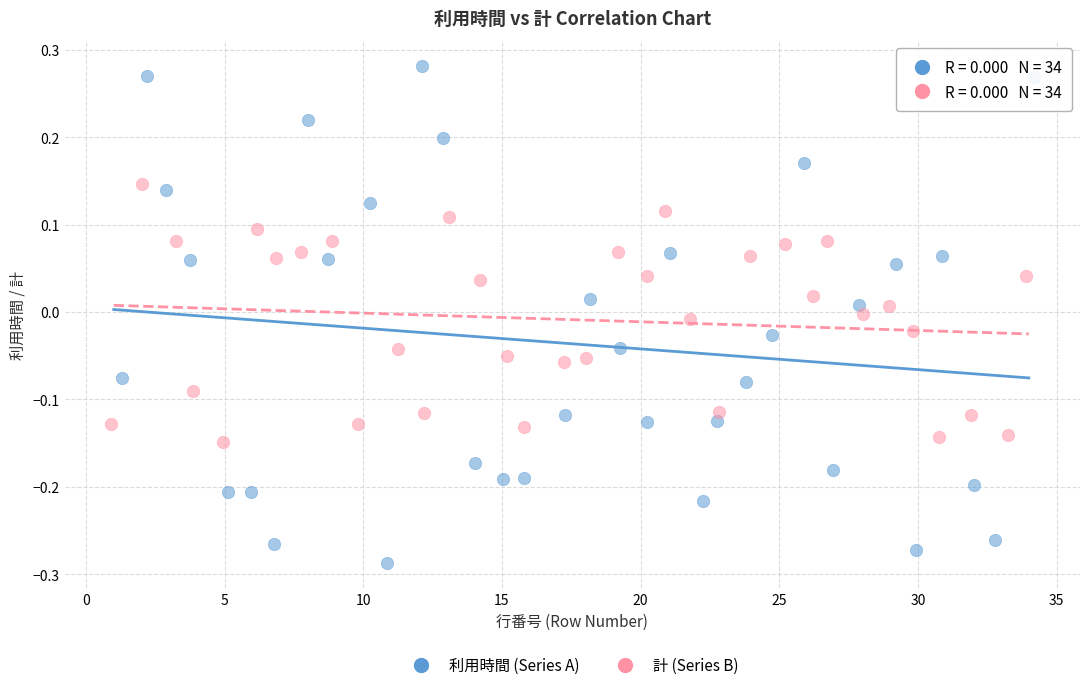

What are all the series names shown in the legend?

利用時間 (Series A), 計 (Series B)